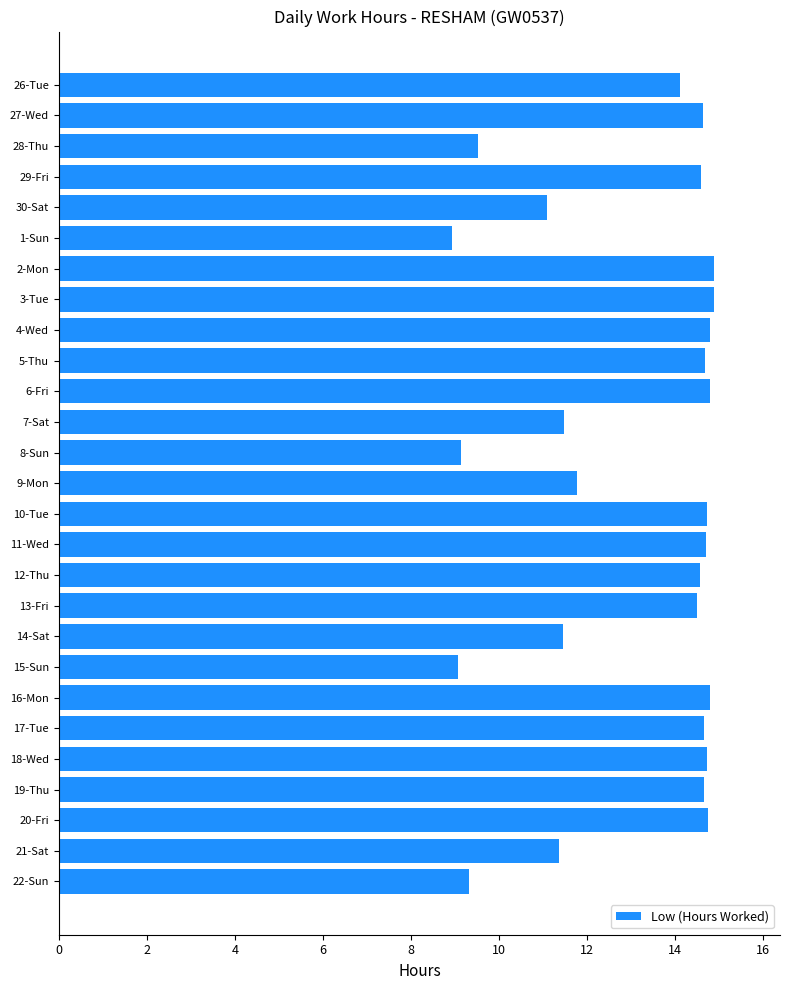

What is the label of the 23rd bar from the bottom?

30-Sat